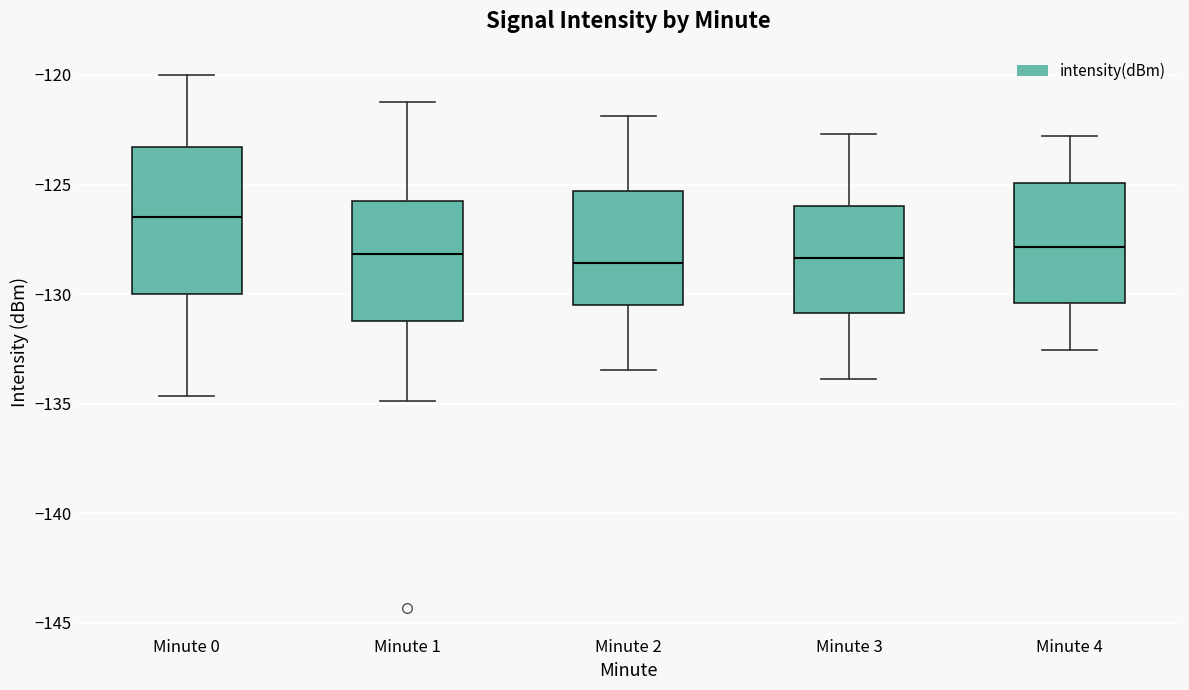

Which box is the tallest, from its lower edge to its upper edge?

Minute 0